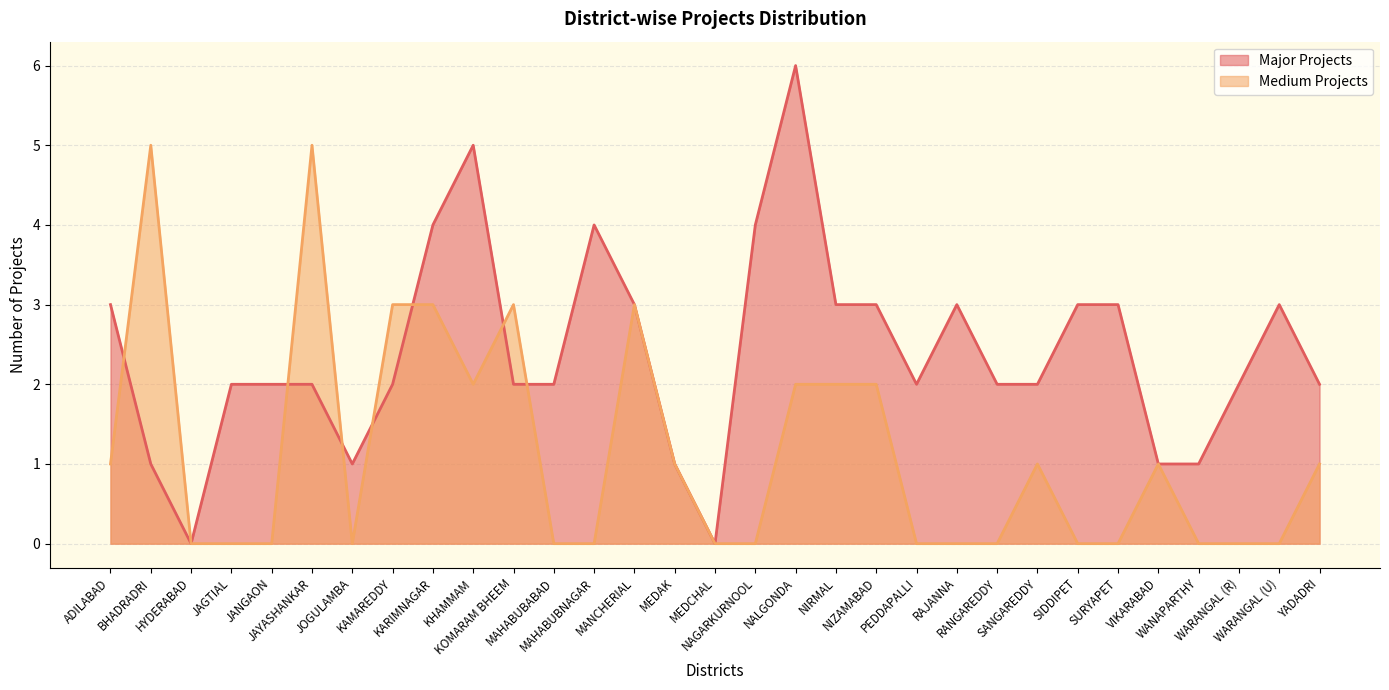

At which label does Major Projects first exceed 2?

ADILABAD